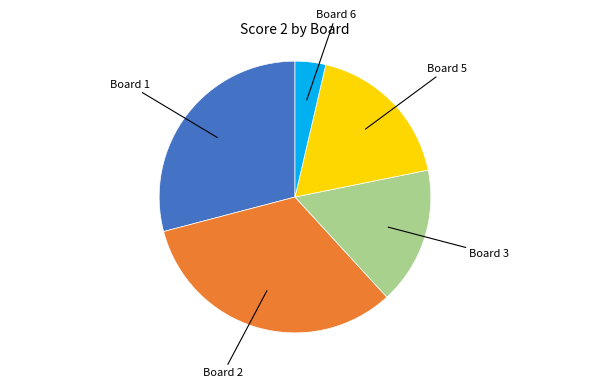

Is there a majority slice in this chart?

No